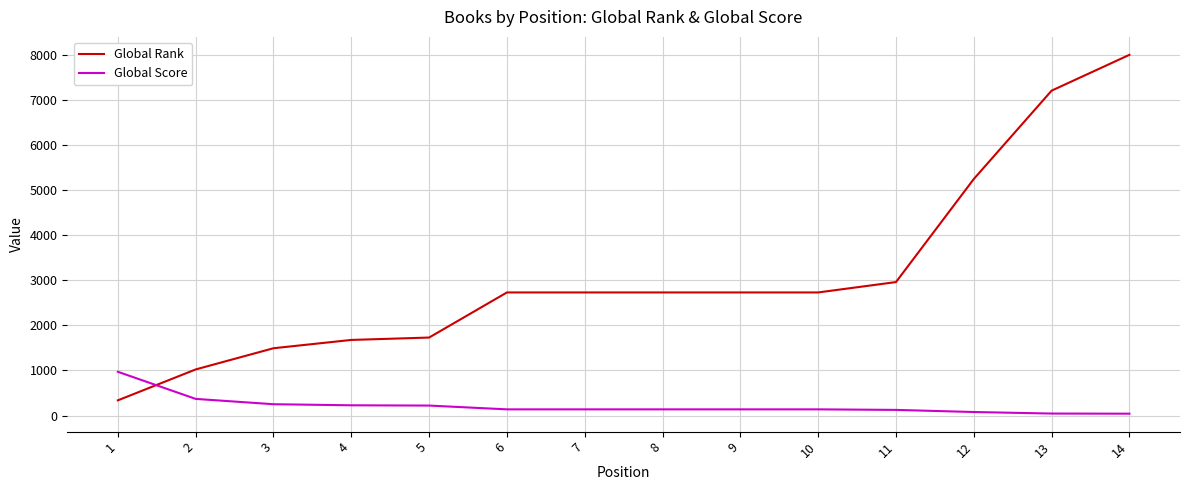

What is the average value of the Global Score series?

216